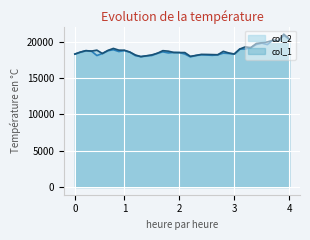

How many values in the col_1 series are below 18670?

20